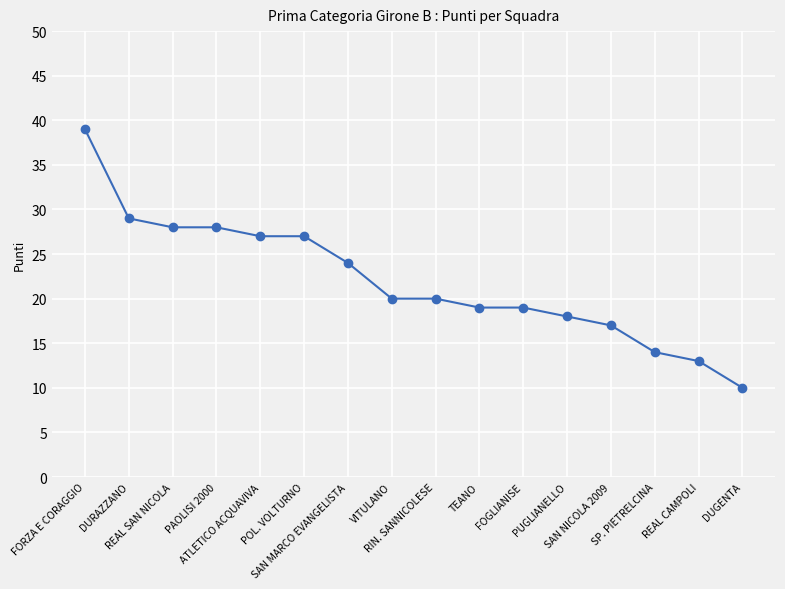

Is it true that the value at VITULANO is 20?

True